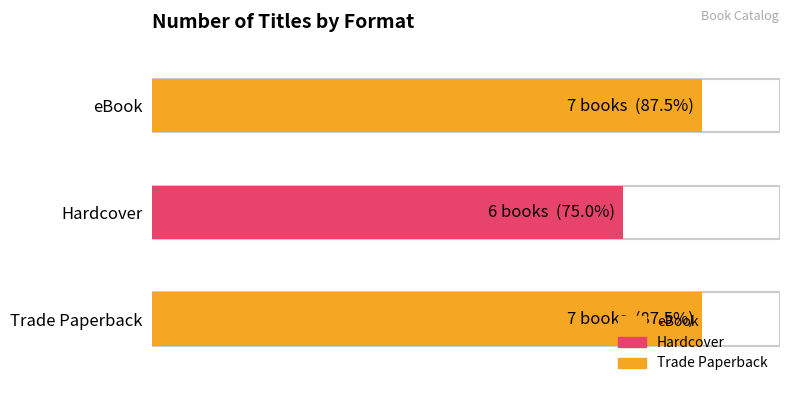

Which category has the lowest value across all series?

Hardcover